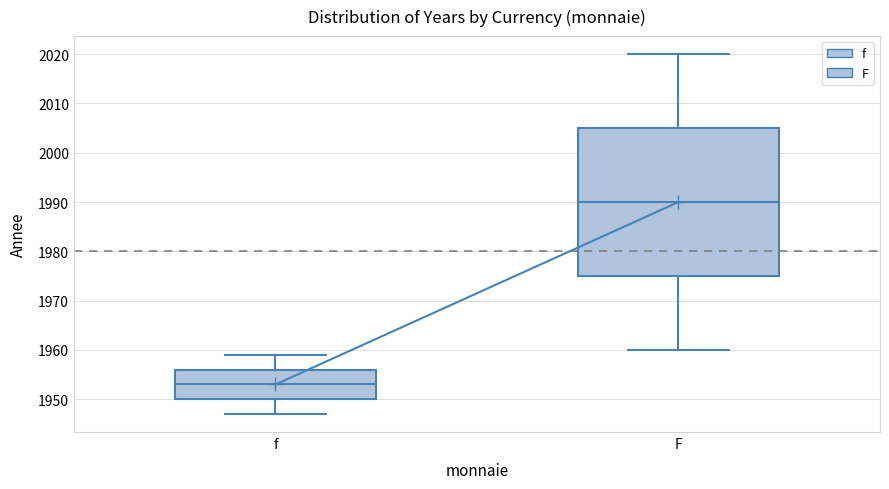

Which box has the lowest median line?

f